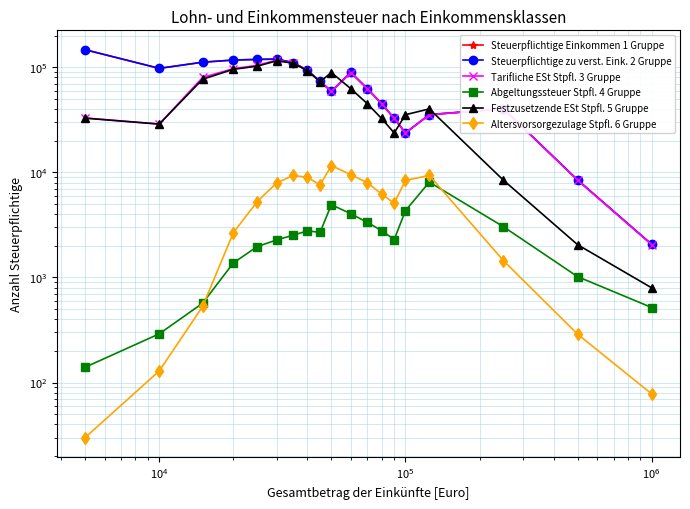

True or false: Abgeltungssteuer Stpfl. 4 Gruppe and Steuerpflichtige Einkommen 1 Gruppe intersect in this chart.

False